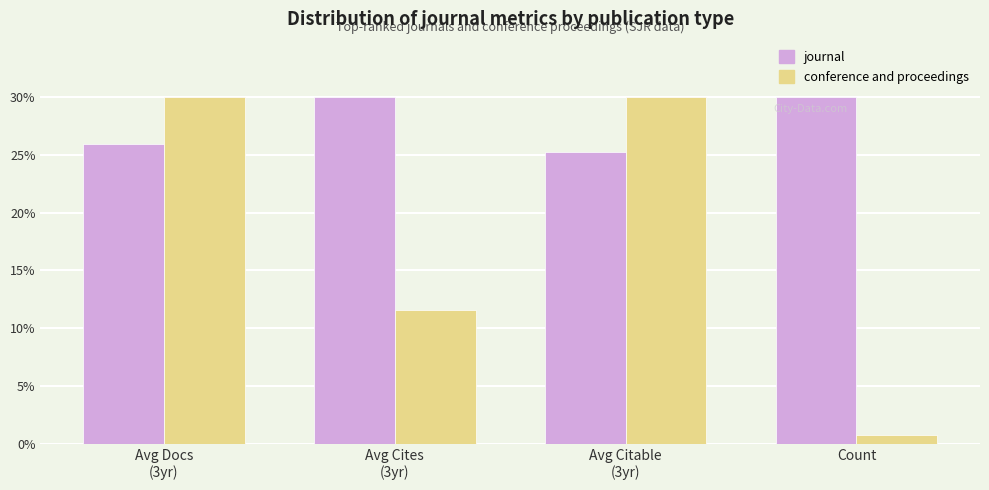

What is the lowest value of the journal series?

25.2